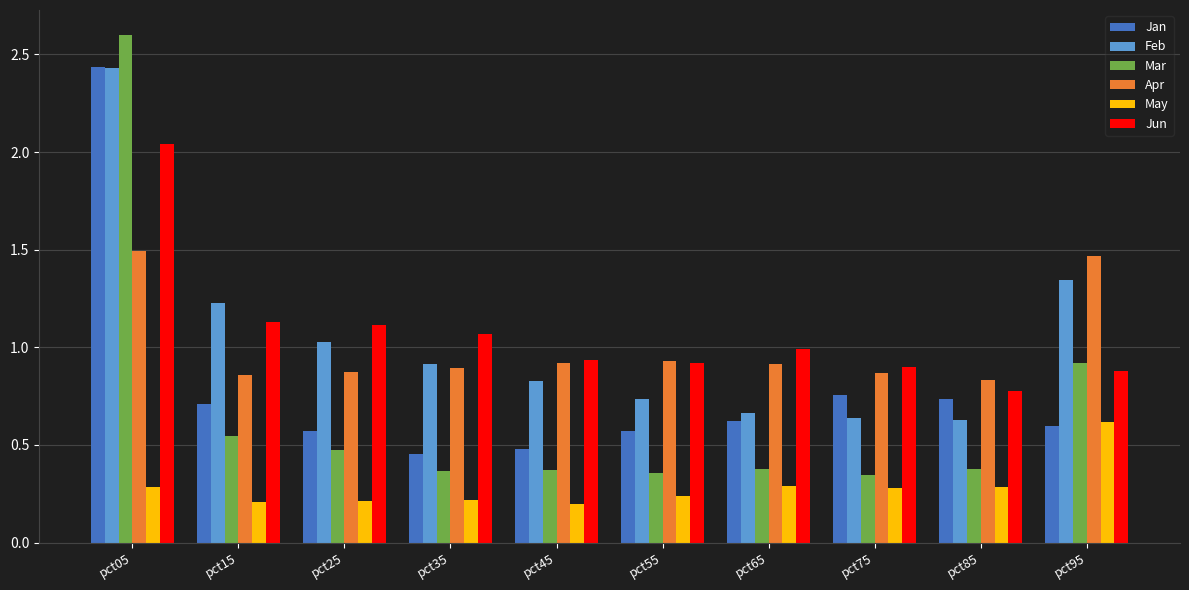

The Jun series shows 1.3 at pct65. True or false?

False